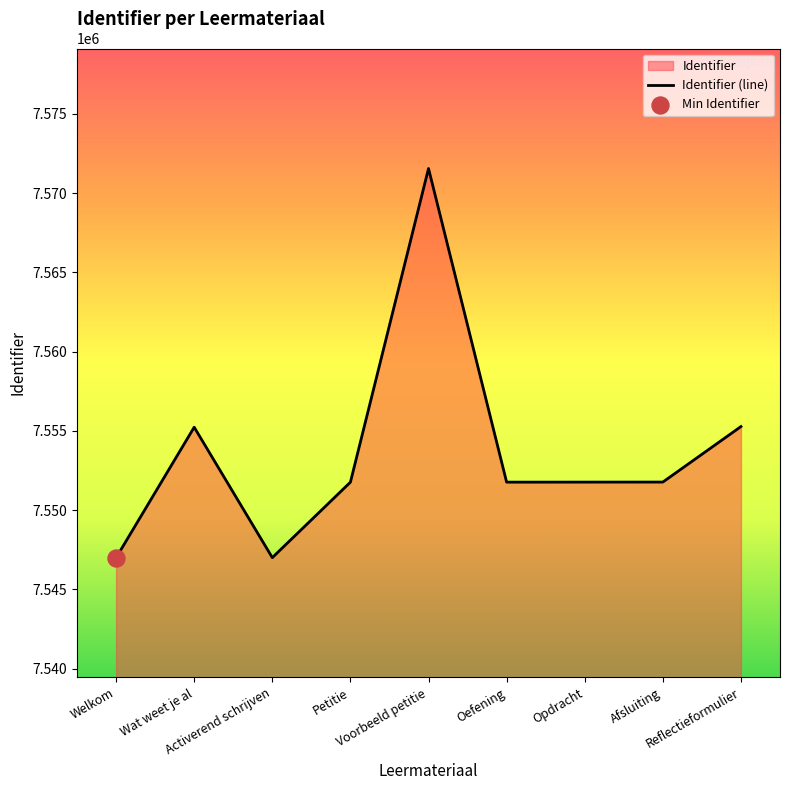

Which has a higher value, Wat weet je al or Welkom?

Wat weet je al